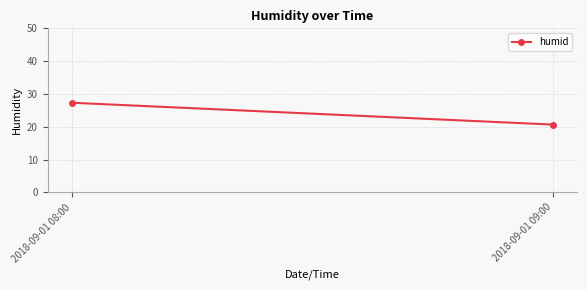

What is the label of the 2nd point from the right?

2018-09-01 08:00